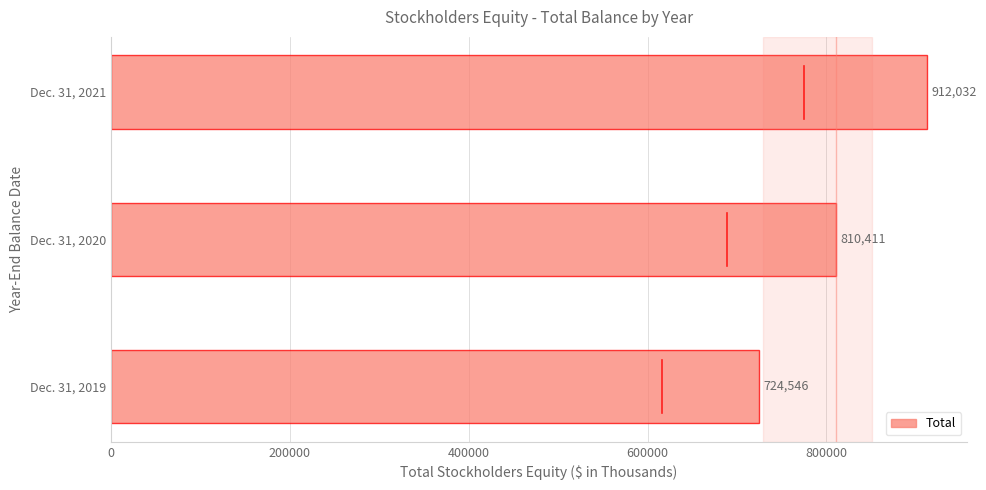

What is the ratio of the value at Dec. 31, 2019 to the value at Dec. 31, 2020?

0.9